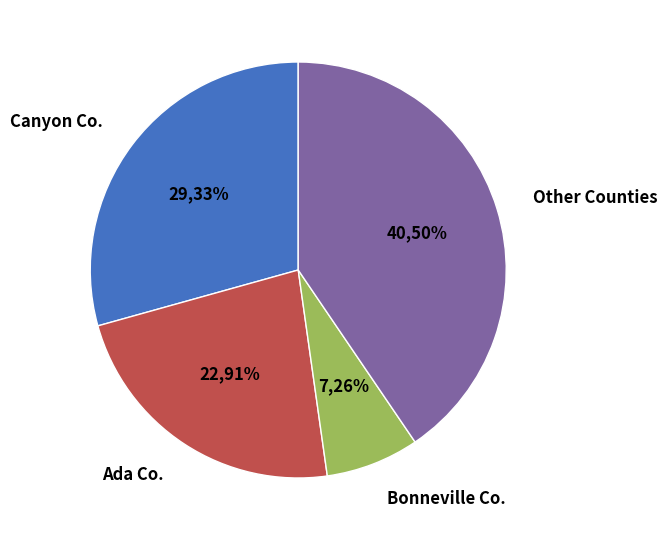

Is Kootenai County the majority of the pie?

No